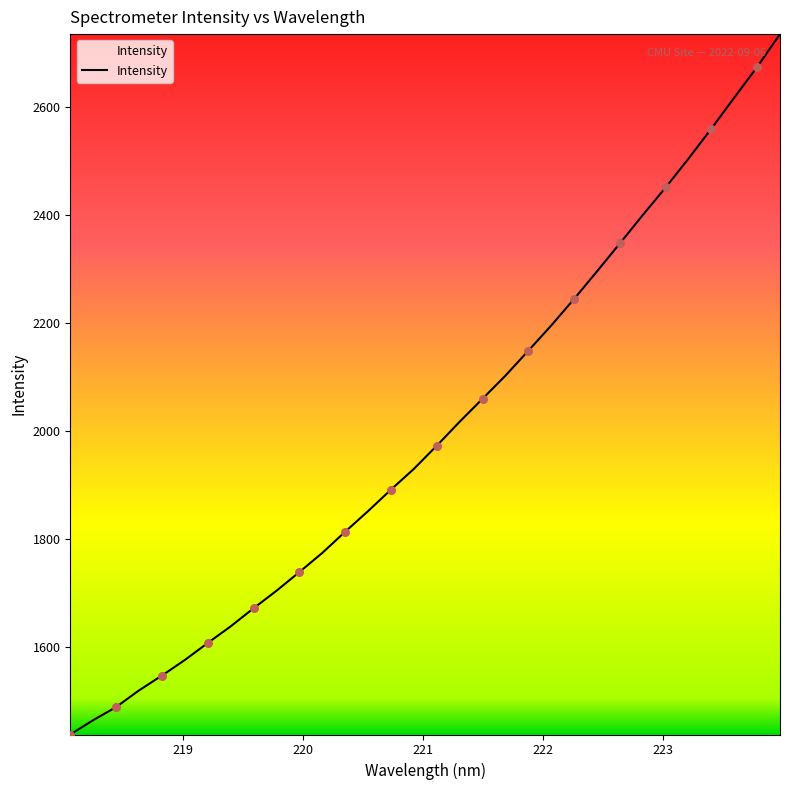

What is the maximum value shown in the chart?

2735.8